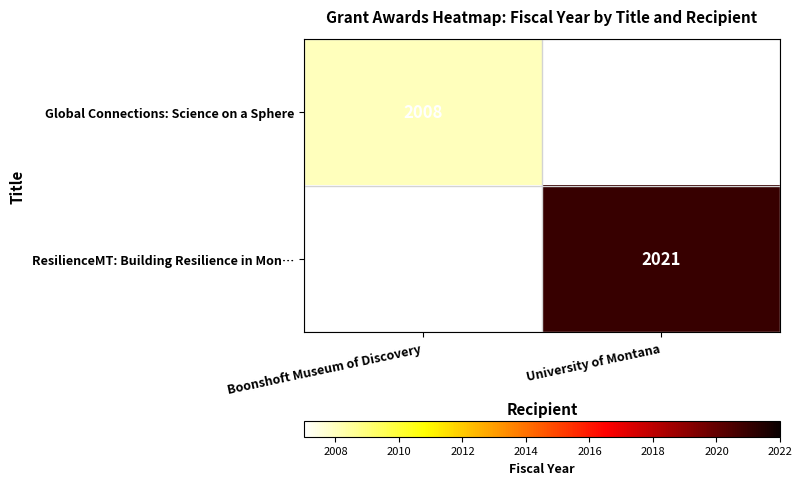

What is the maximum value shown in the chart?

2021.0